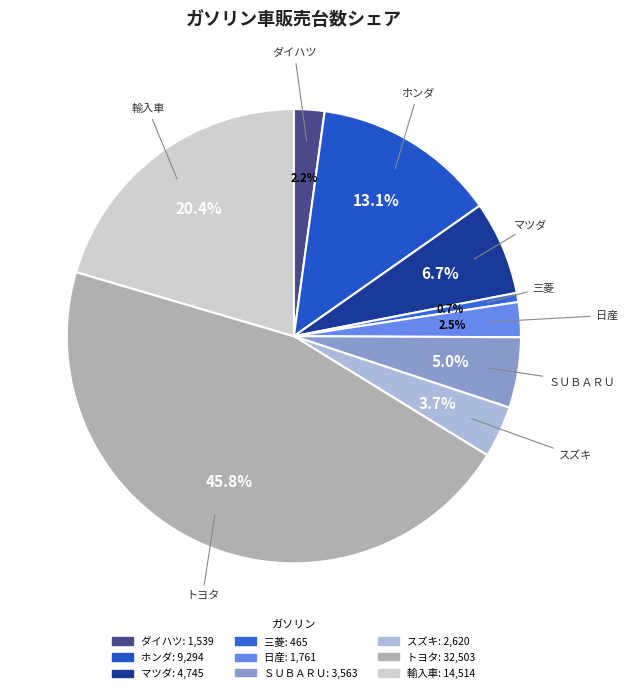

Count the number of slices in the pie.

9